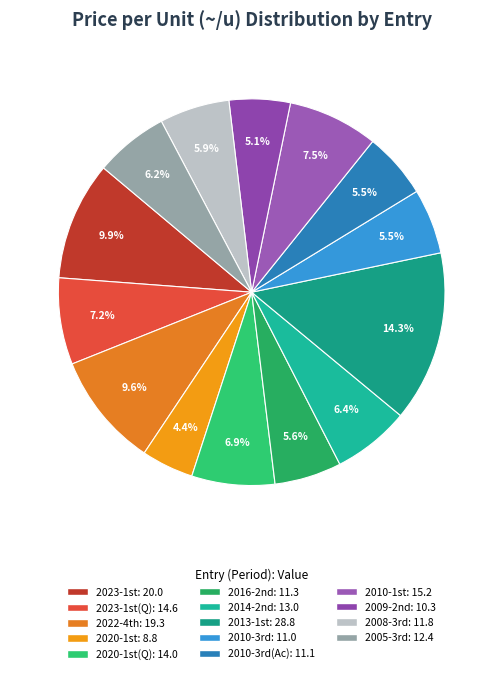

Count the number of slices in the pie.

14